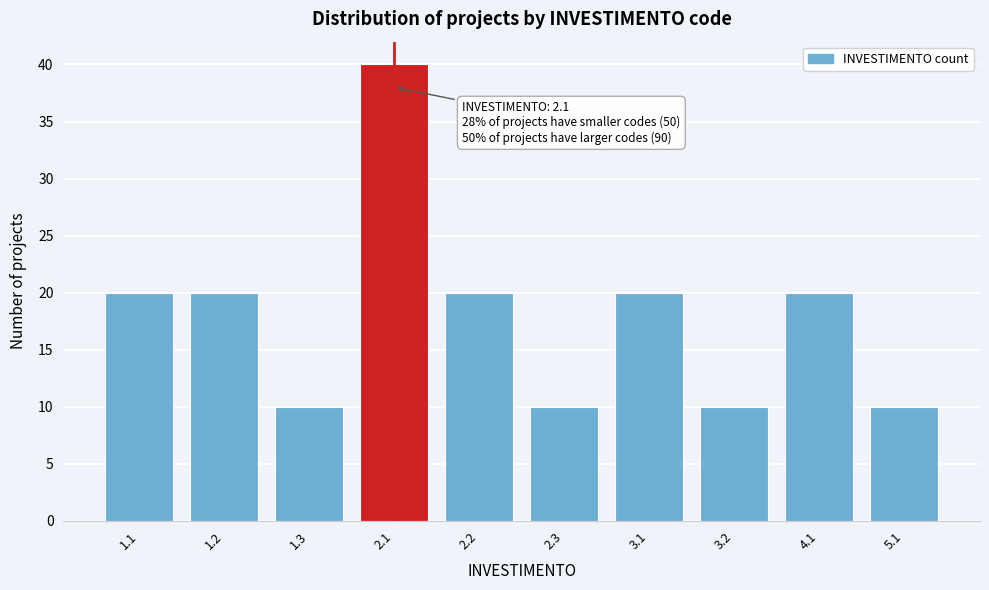

Reading left to right, extract all data points from this chart.

20	20	10	40	20	10	20	10	20	10